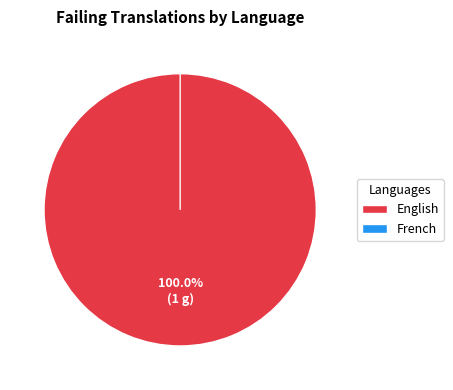

Rank the categories by value from highest to lowest.

English, French